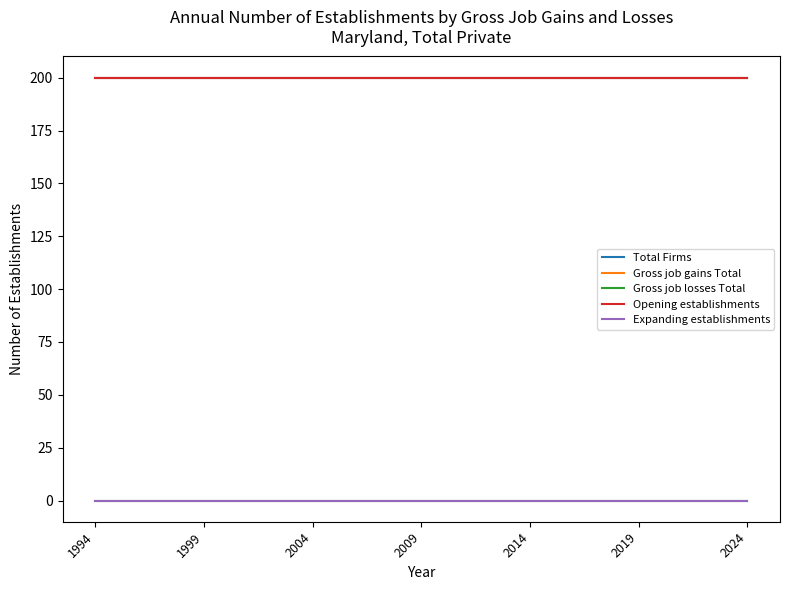

Which series has the widest spread of values?

Total Firms